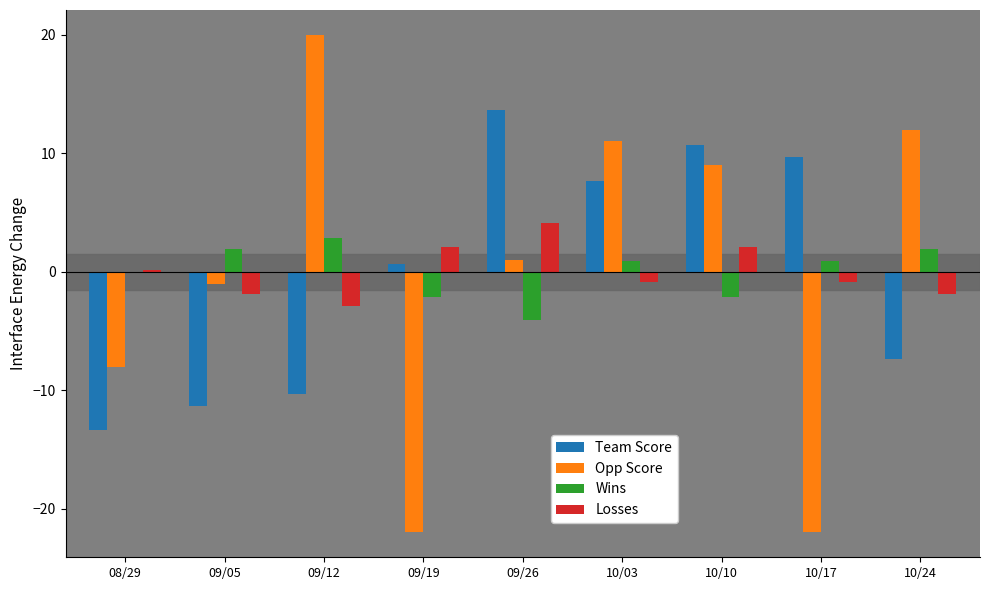

What is the maximum value shown in the chart?

20.0